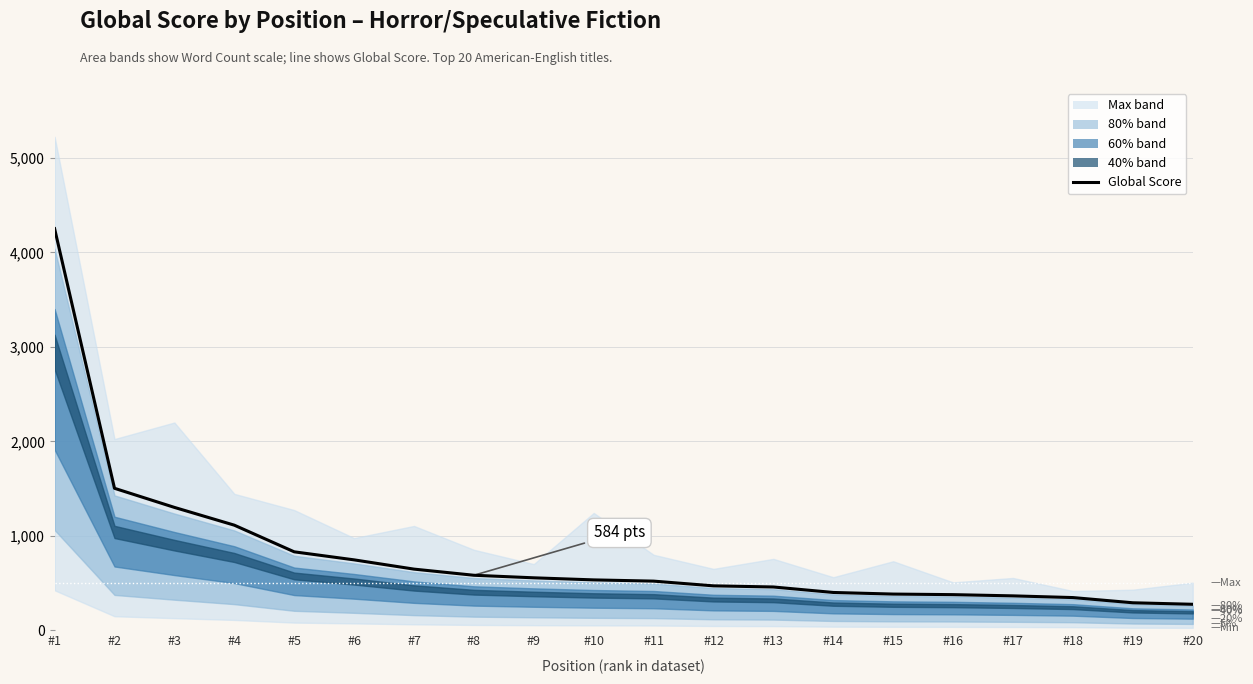

Reading left to right, list all the values displayed in this chart.

4251	1504	1302	1114	832	747	649	584	557	535	522	472	460	402	385	379	366	348	293	277